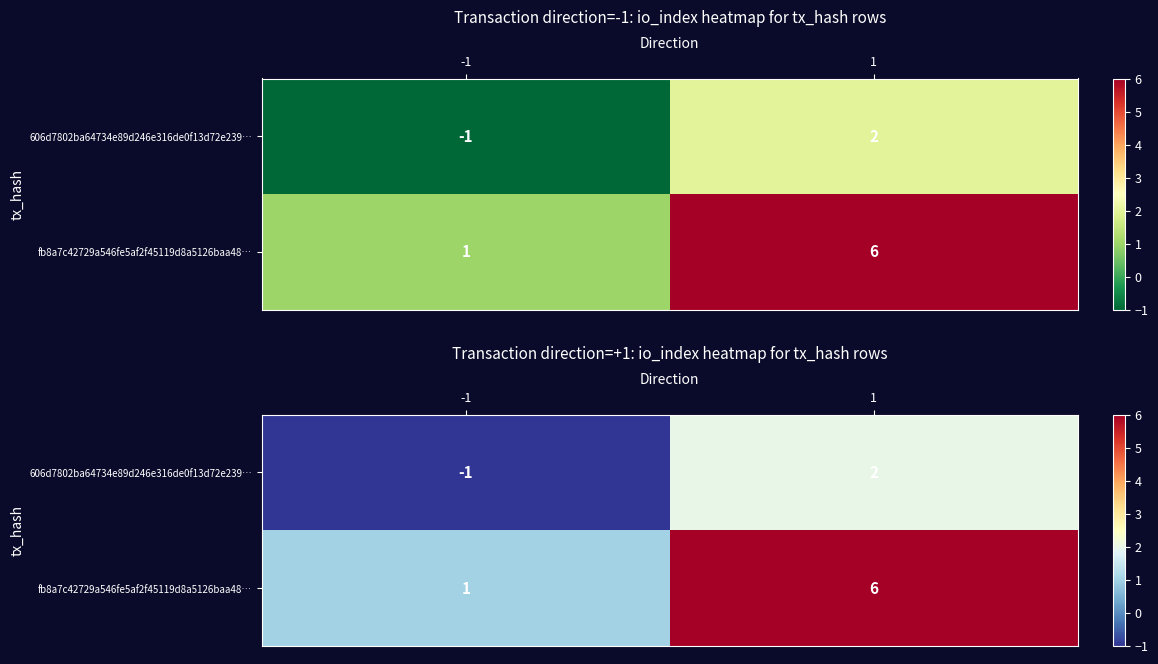

Which series has the widest spread of values?

fb8a7c42729a546fe5af2f45119d8a5126baa48…